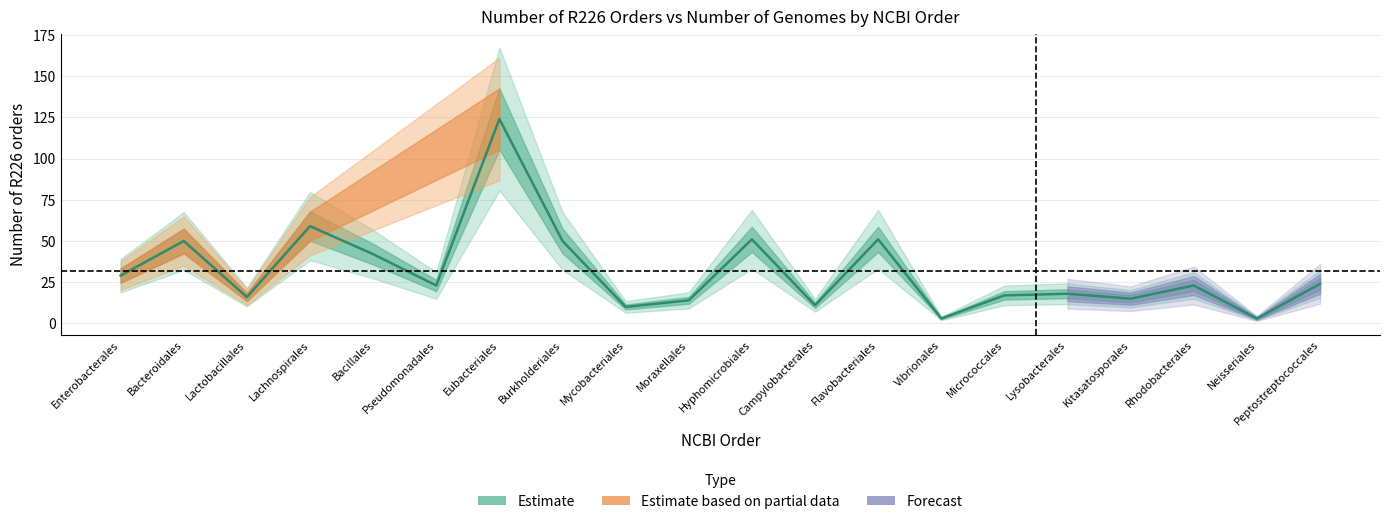

How many lines are shown in the chart?

1